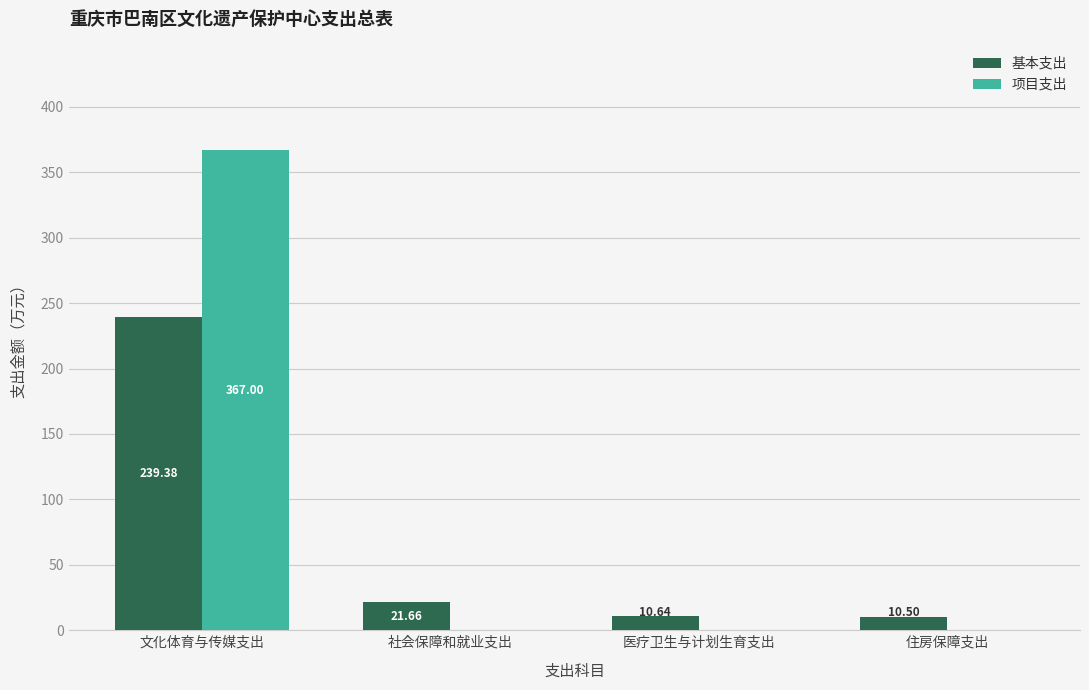

The value of 基本支出 at 社会保障和就业支出 is 21.7. True or false?

True